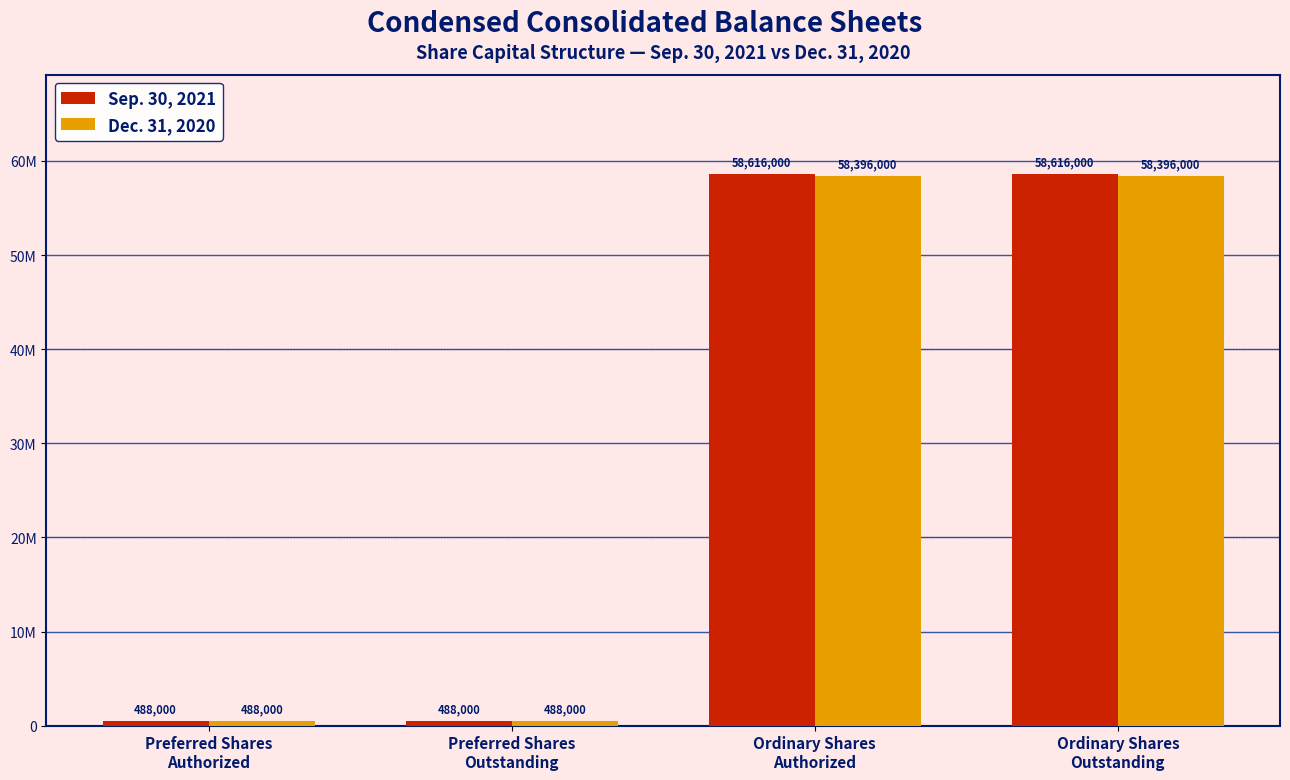

At which category is the sum across all series the highest?

Ordinary Shares
Authorized